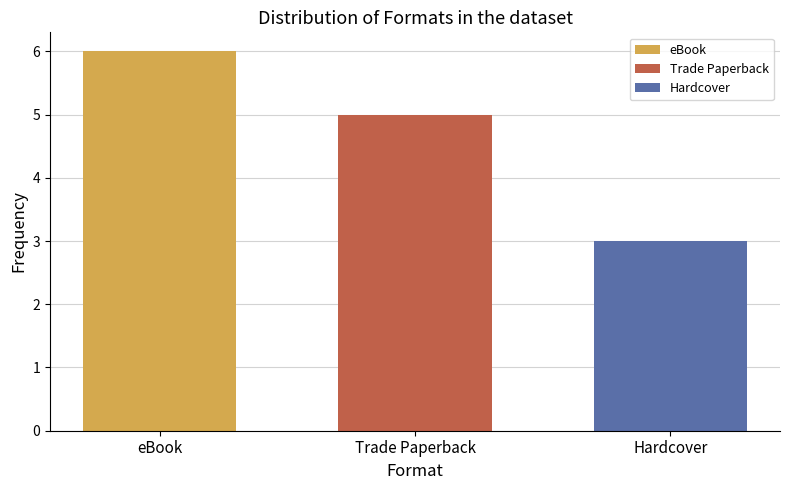

What is the label of the 2nd bar from the left?

Trade Paperback